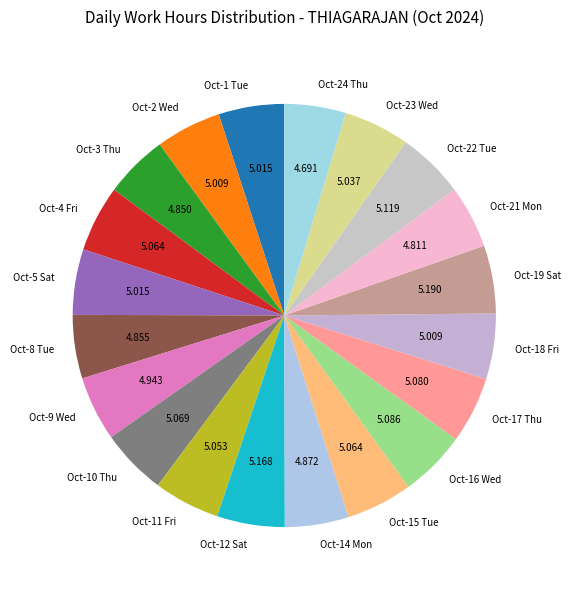

Combined, do Oct-11 Fri and Oct-22 Tue account for over 50%?

No